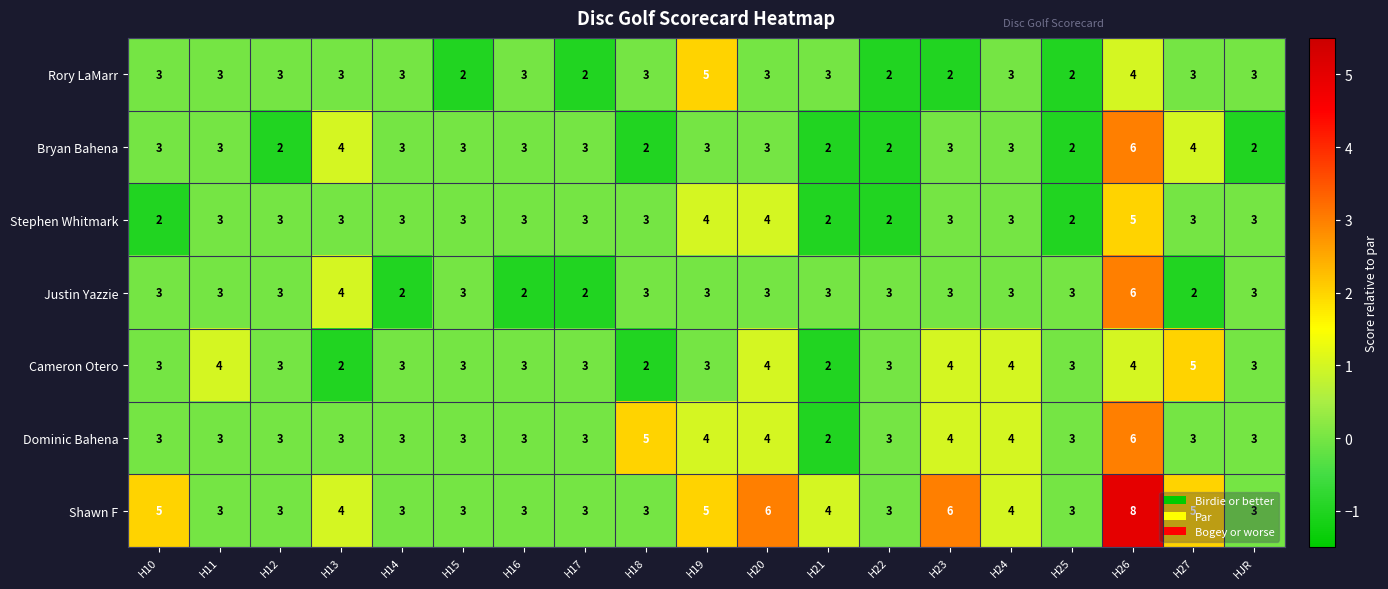

Count the Dominic Bahena values in the range 3 to 4.

16